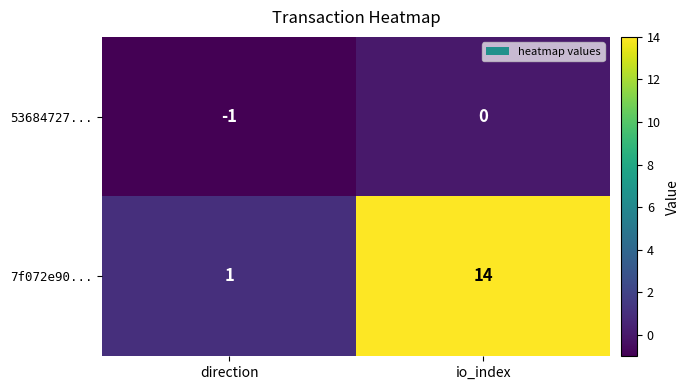

Which series has the largest total across all categories?

7f072e90...